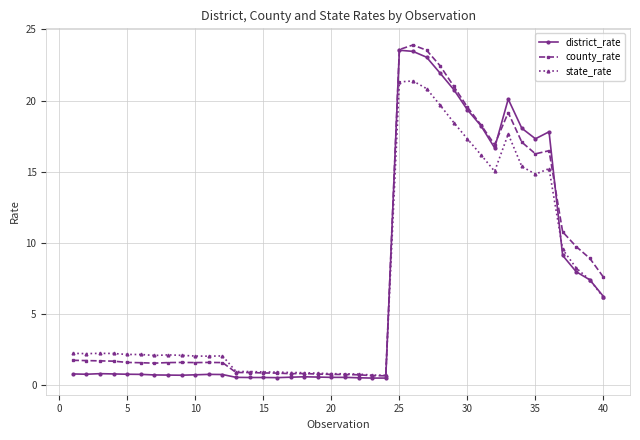

What is the difference between the maximum and second lowest values in the county_rate series?

23.3